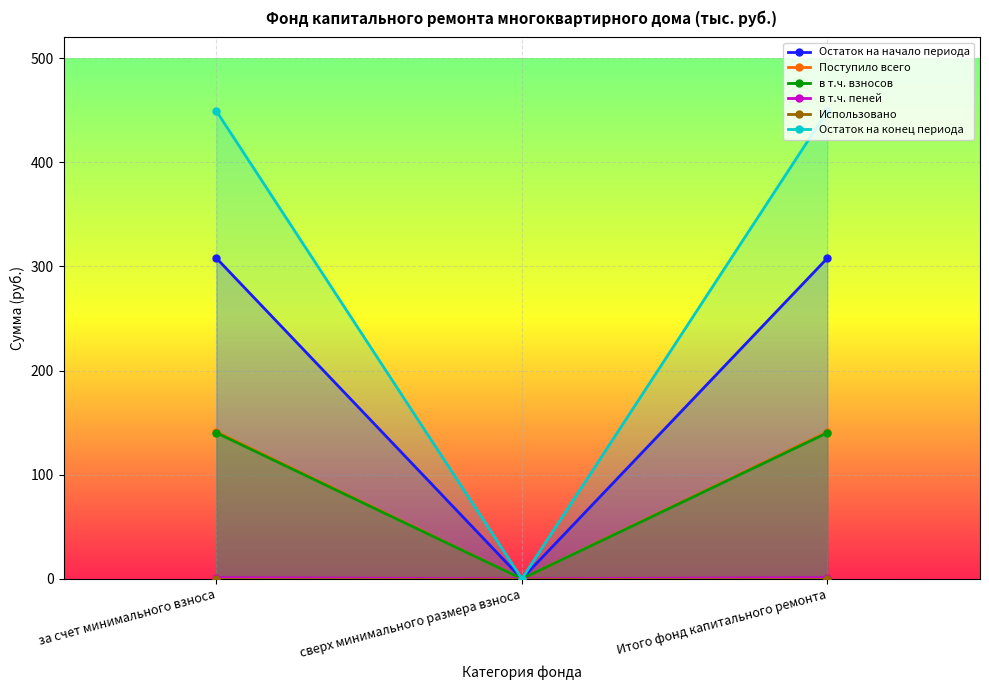

At which category is the sum across all series the highest?

за счет минимального взноса